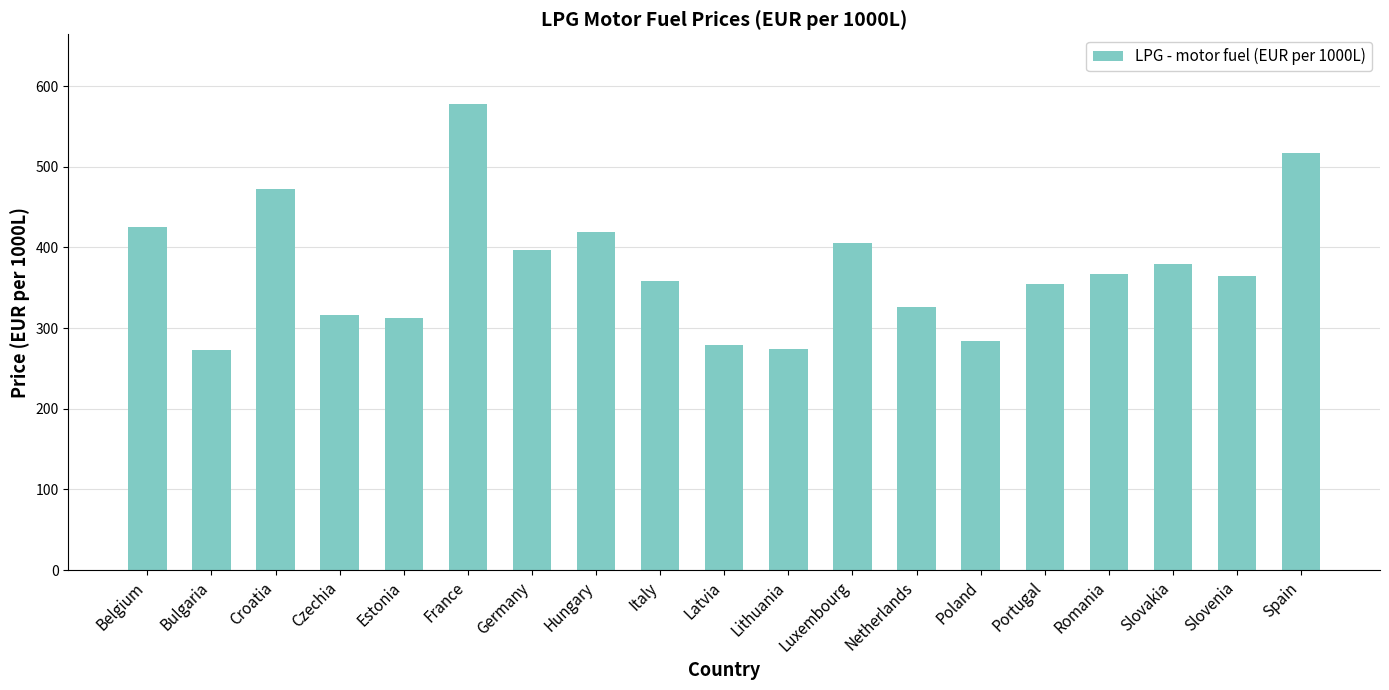

How many values exceed 364?

10